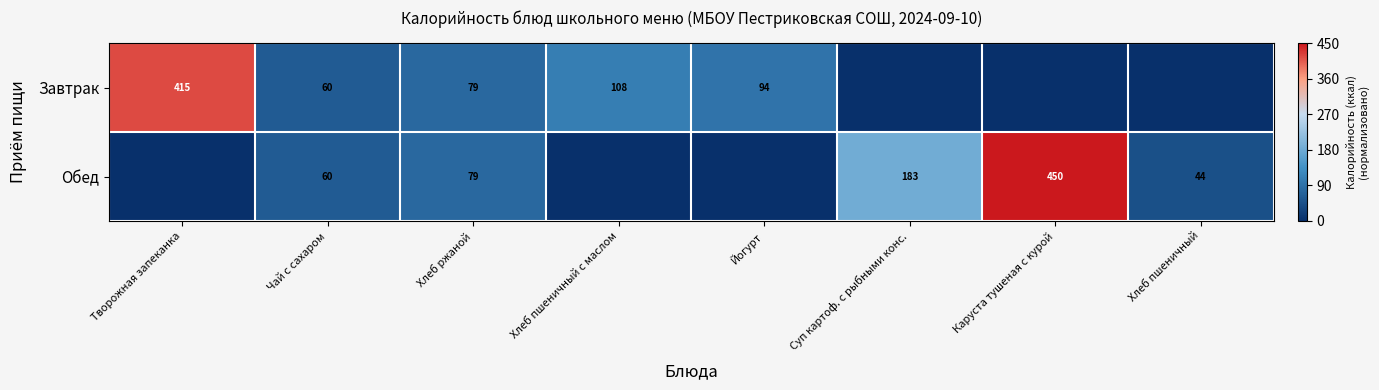

The value of Завтрак at Хлеб пшеничный с маслом is 173. True or false?

False